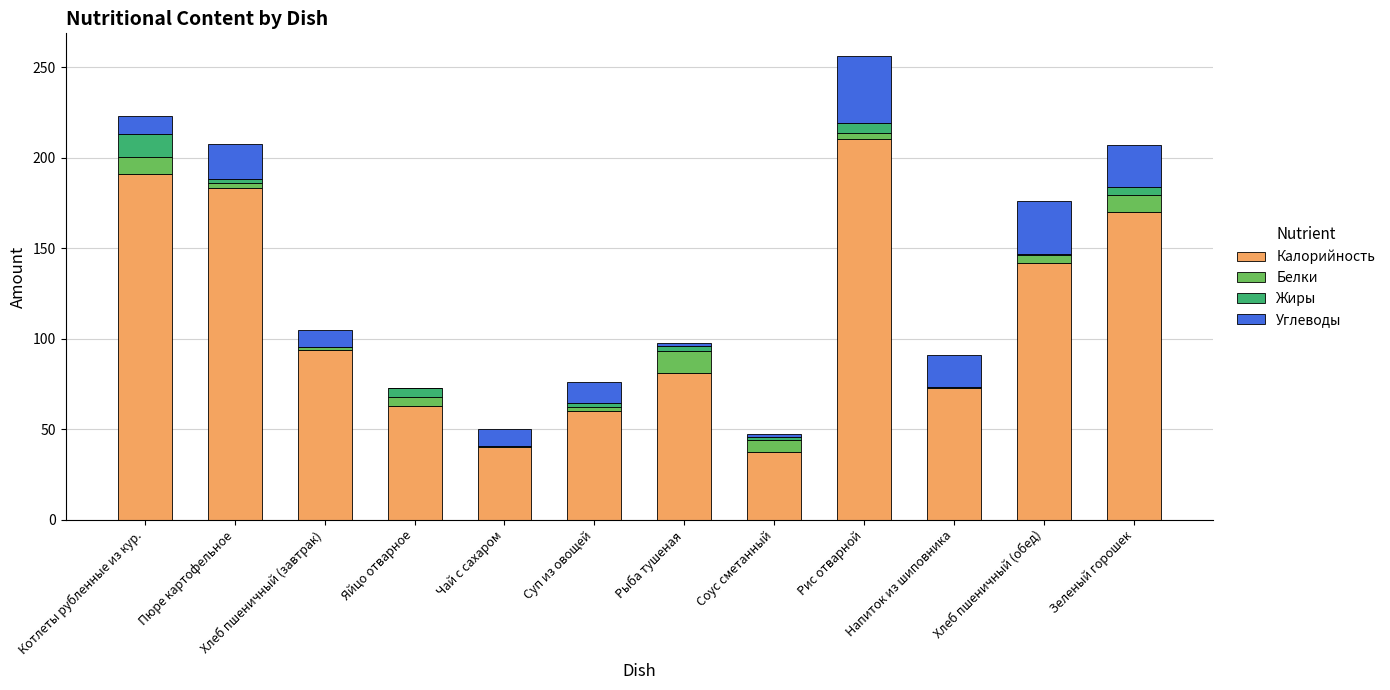

What is the total value across all series at Котлеты рубленные из кур.?

222.9